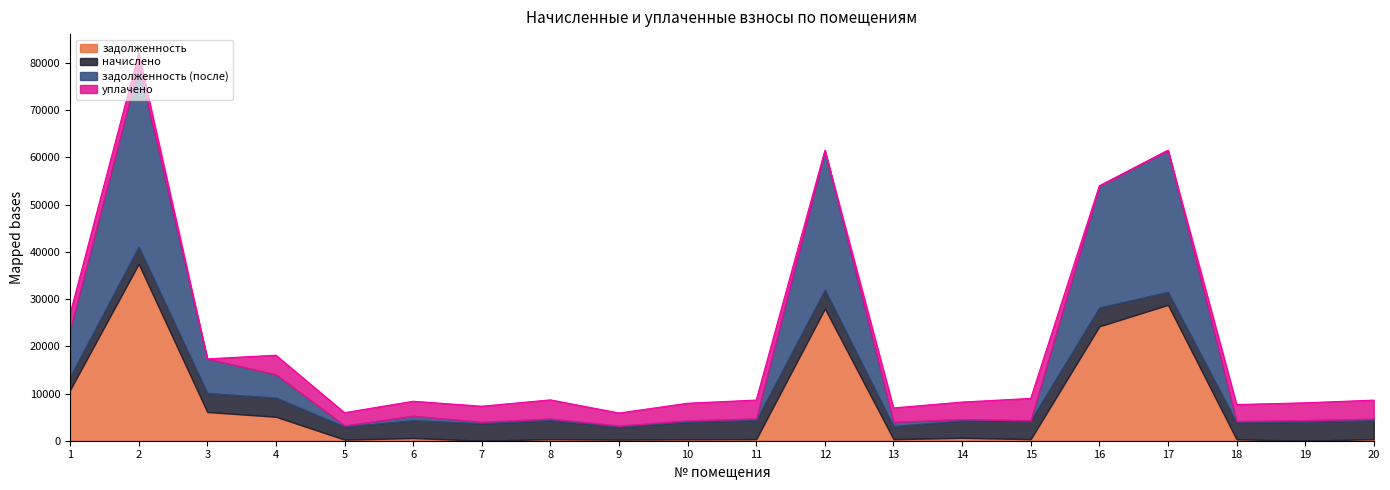

What is the average value of the начислено series?

3592.0